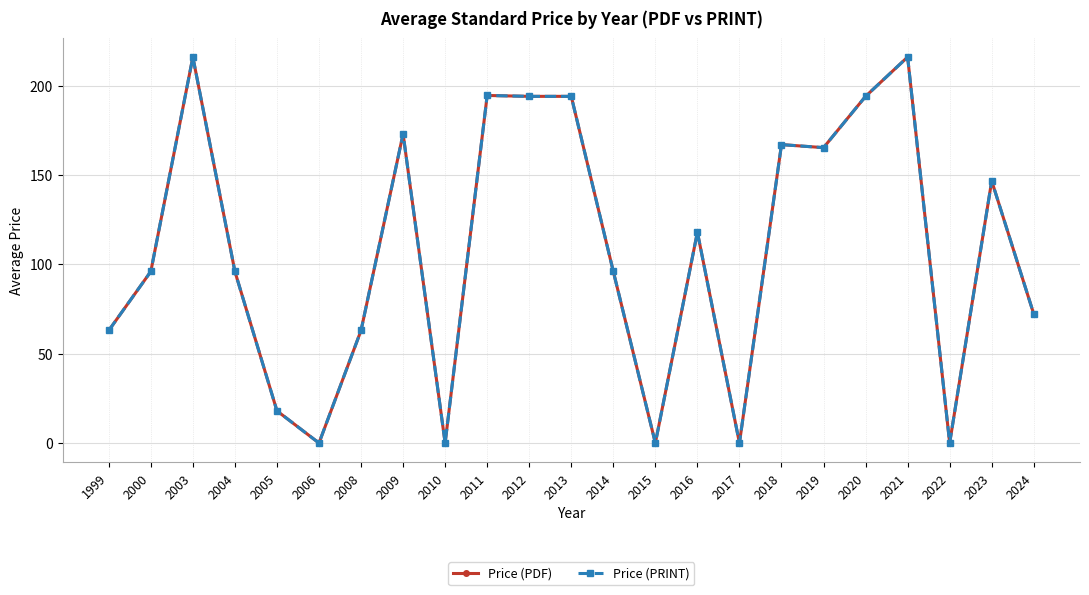

Which series has the largest total across all categories?

Price (PDF)